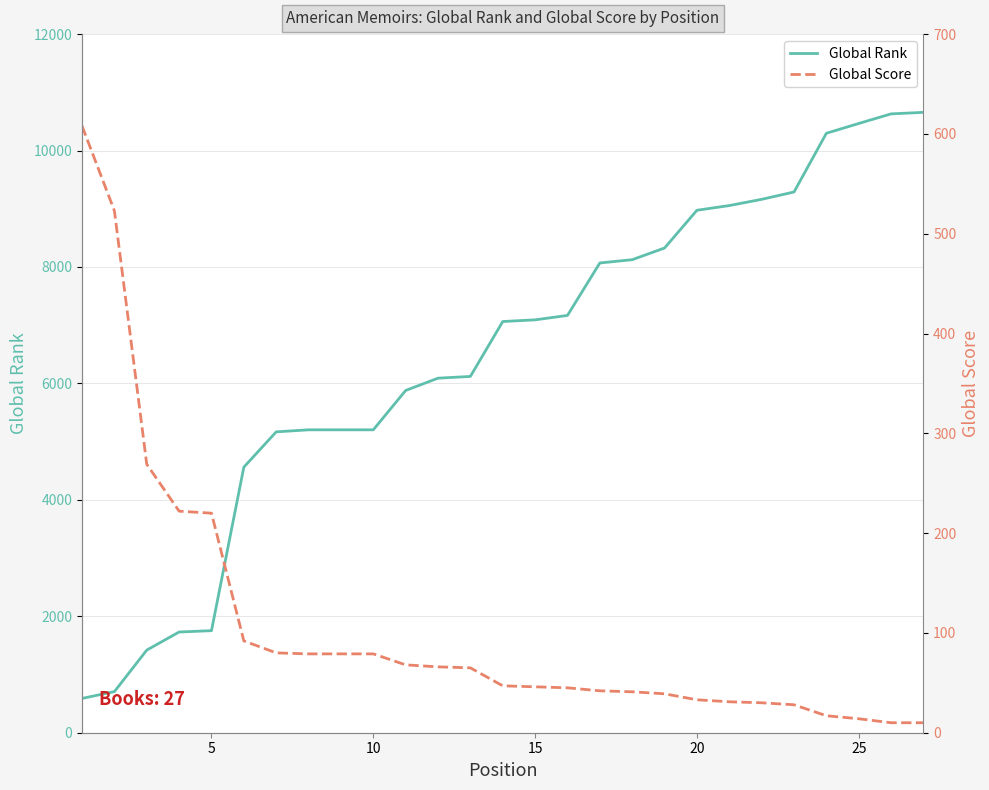

What is the minimum value for Global Rank?

589